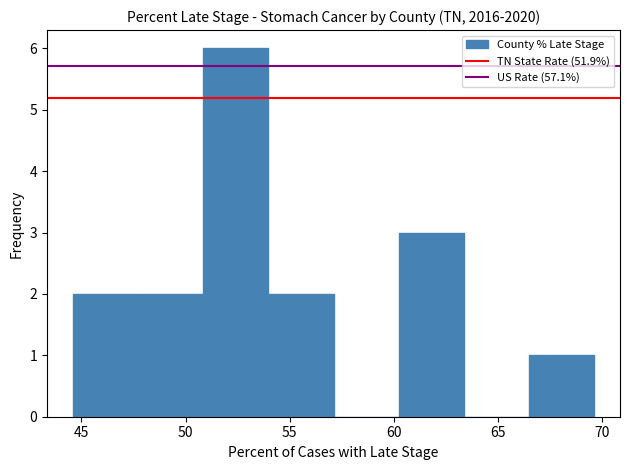

What is the height of the bar covering 51.0 to 54.0 on the x-axis? Neither the bar edges nor the heights are printed on the chart, so give them approximately, as read against the axes.

6